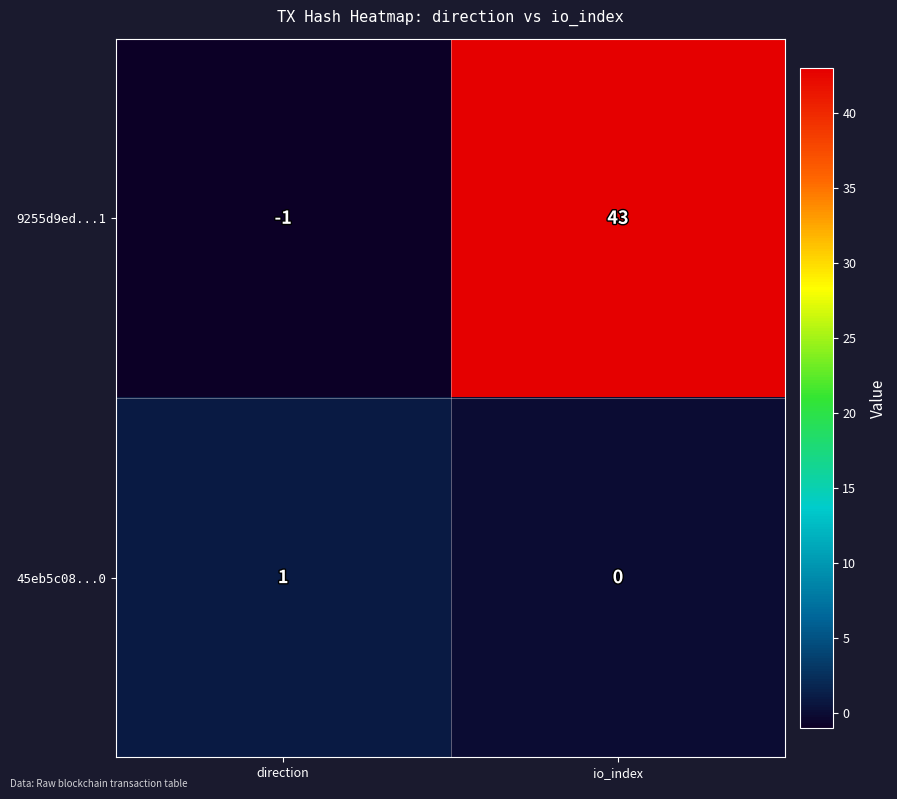

Between direction and io_index, which series saw the biggest shift?

9255d9ed...1